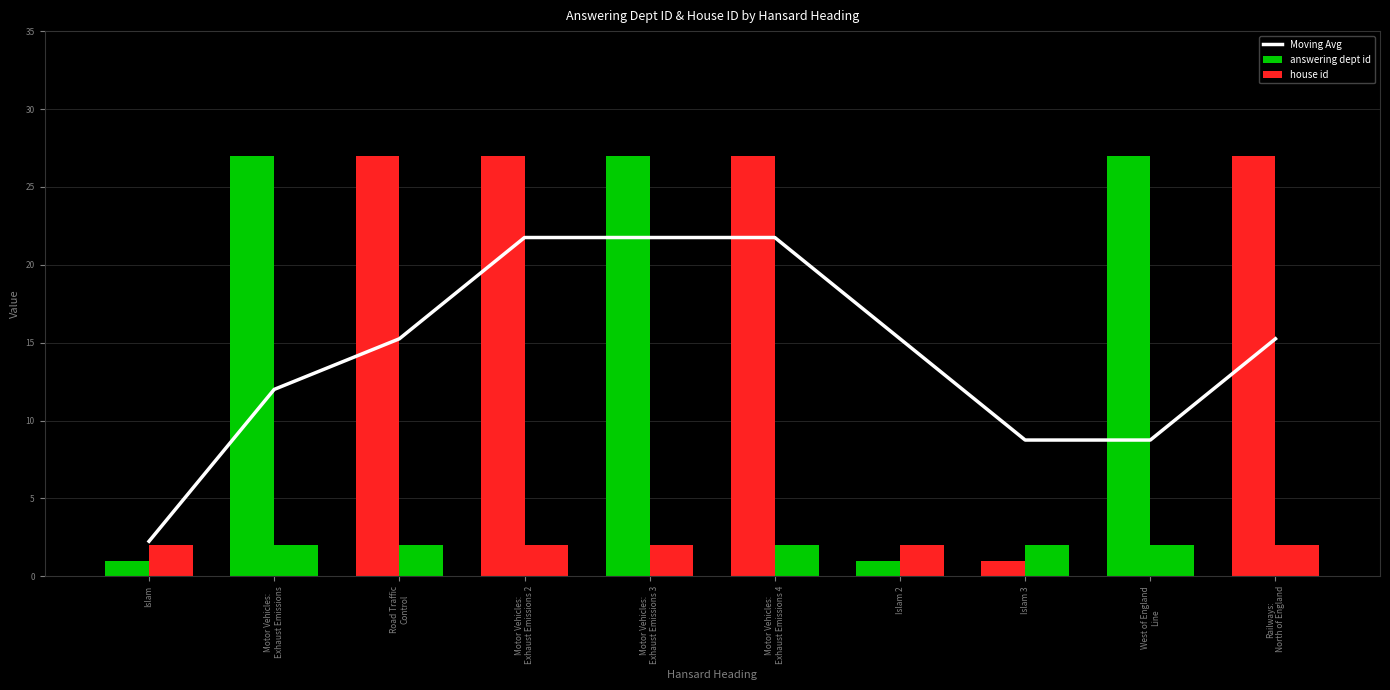

Is it true that house id equals 2.0 at Motor Vehicles:
Exhaust Emissions 3?

True